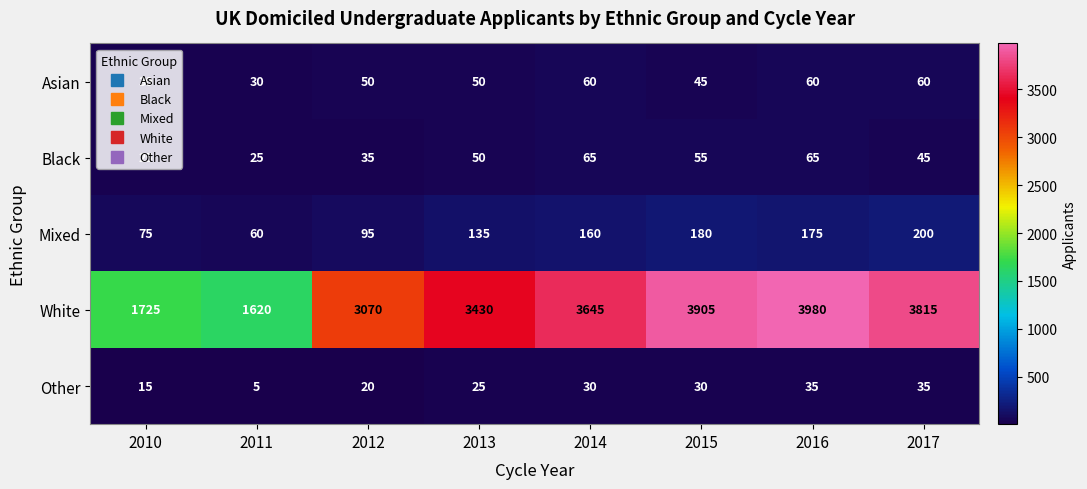

What is the difference between the maximum and minimum values in the Asian series?

30